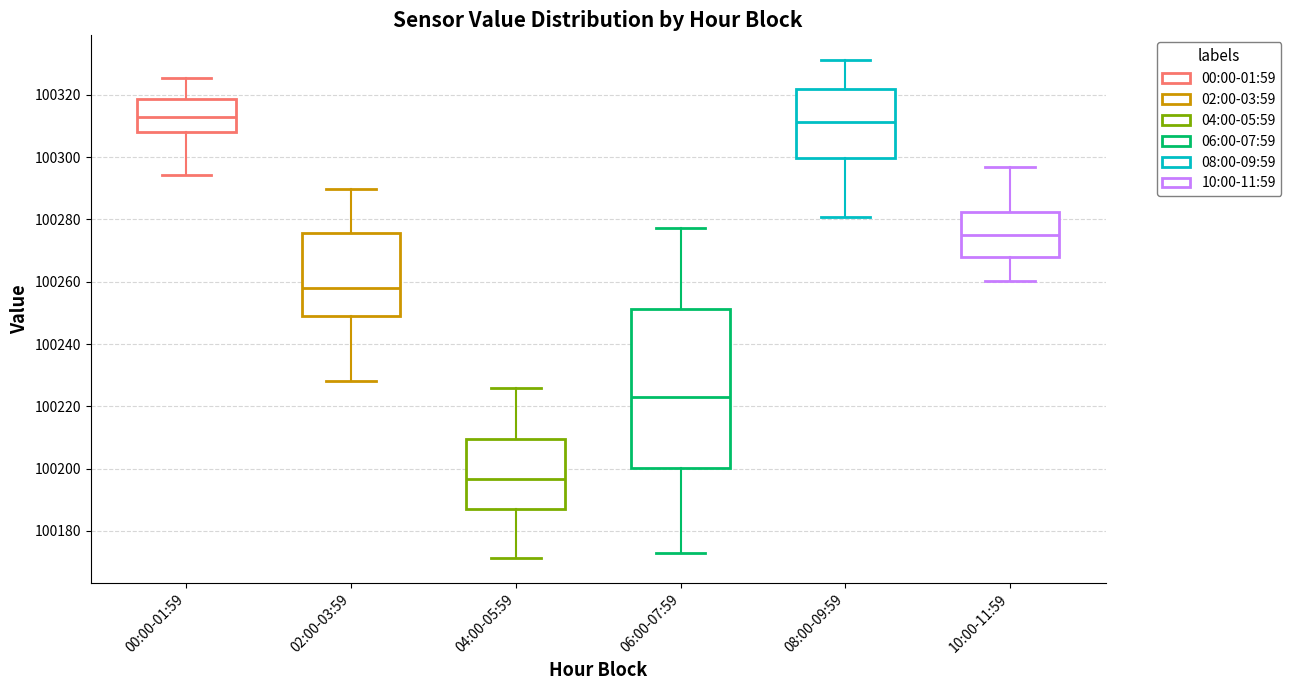

Reading left to right, read every box against the y-axis: the position of its median line, the range the box covers, and the ends of its whiskers. The values are not printed on the chart, so give them approximately, as read against the axis.

00:00-01:59: median 100312, box 100308 to 100318, whiskers 100294 to 100326
02:00-03:59: median 100258, box 100248 to 100276, whiskers 100228 to 100290
04:00-05:59: median 100196, box 100188 to 100210, whiskers 100172 to 100226
06:00-07:59: median 100224, box 100200 to 100252, whiskers 100172 to 100278
08:00-09:59: median 100312, box 100300 to 100322, whiskers 100280 to 100332
10:00-11:59: median 100276, box 100268 to 100282, whiskers 100260 to 100296